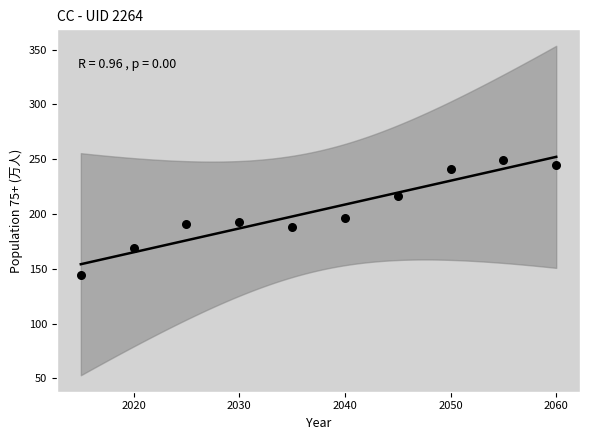

What is the average Y value?

203